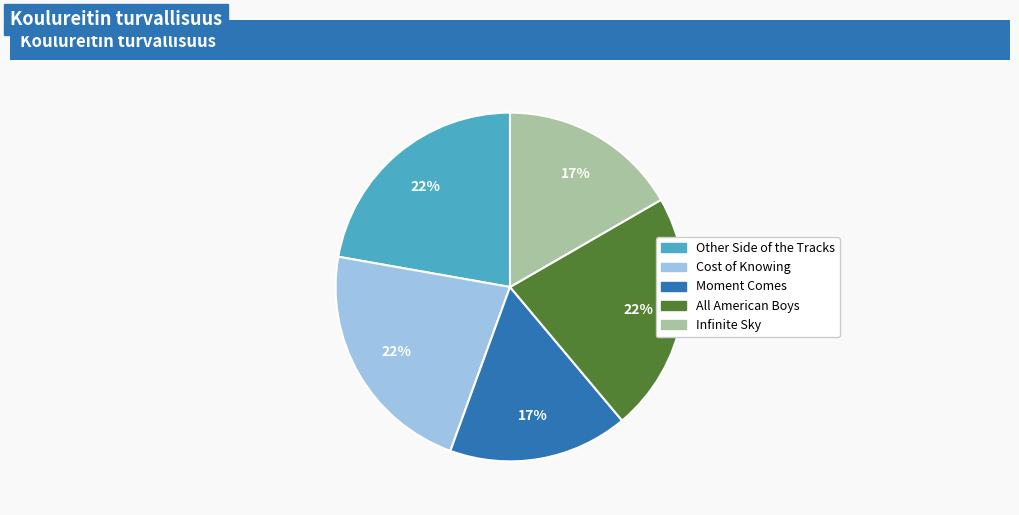

Combined, do Cost of Knowing and Other Side of the Tracks account for over 50%?

No